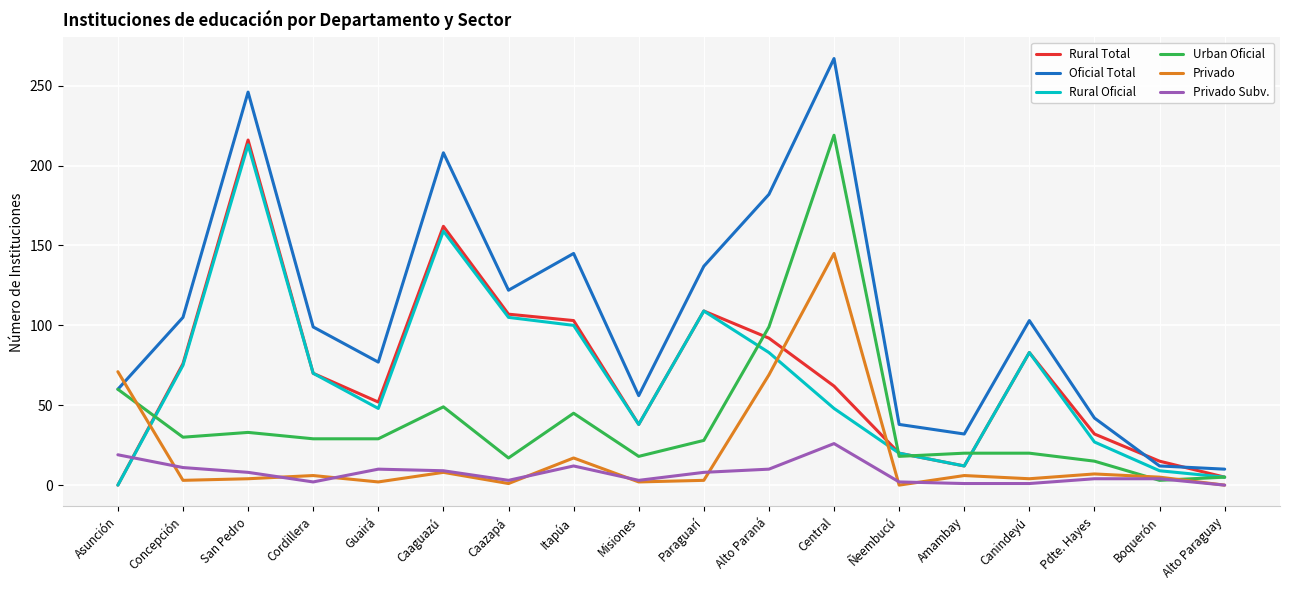

True or false: Oficial Total and Privado Subv. cross at least once.

False